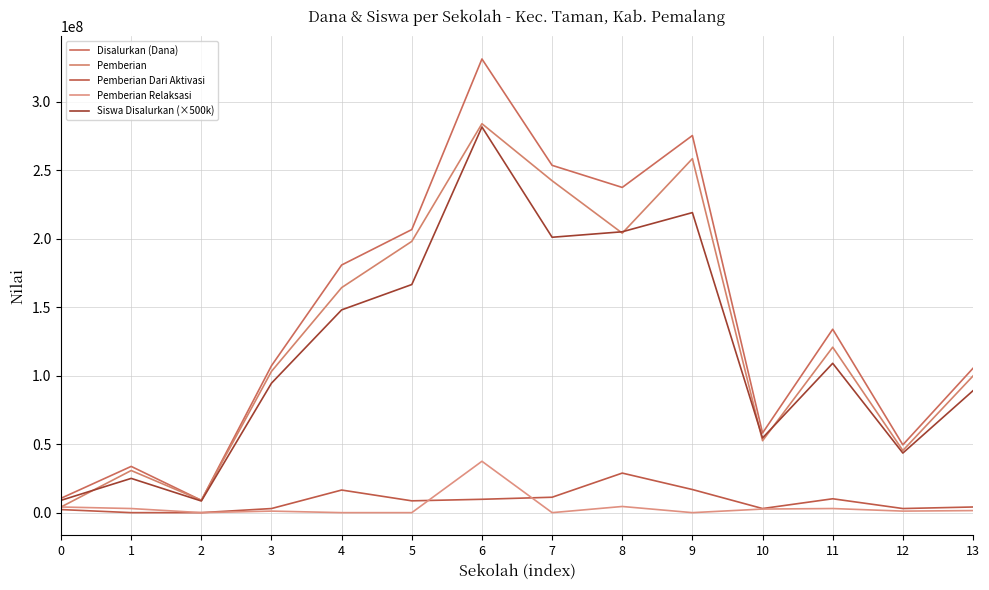

How many lines are shown in the chart?

5